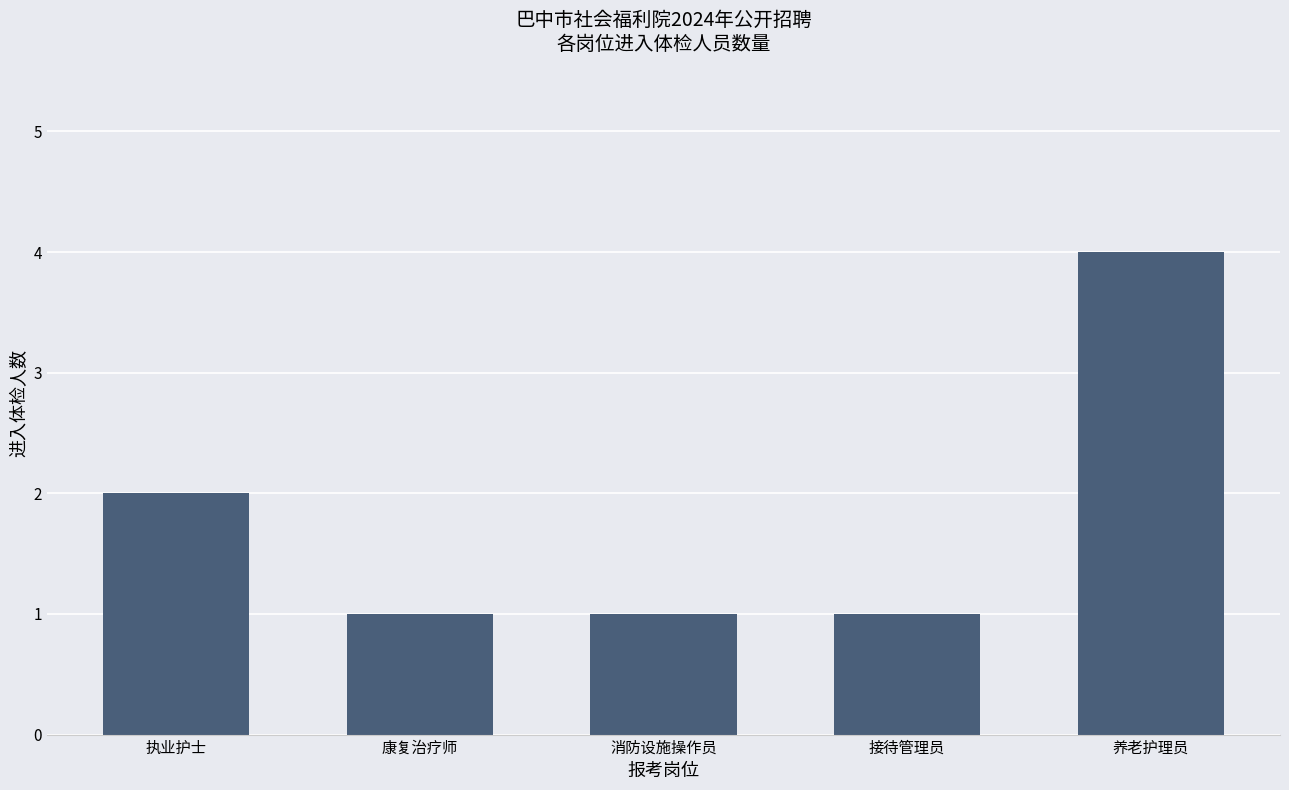

At which category does the chart reach its peak across all series?

养老护理员